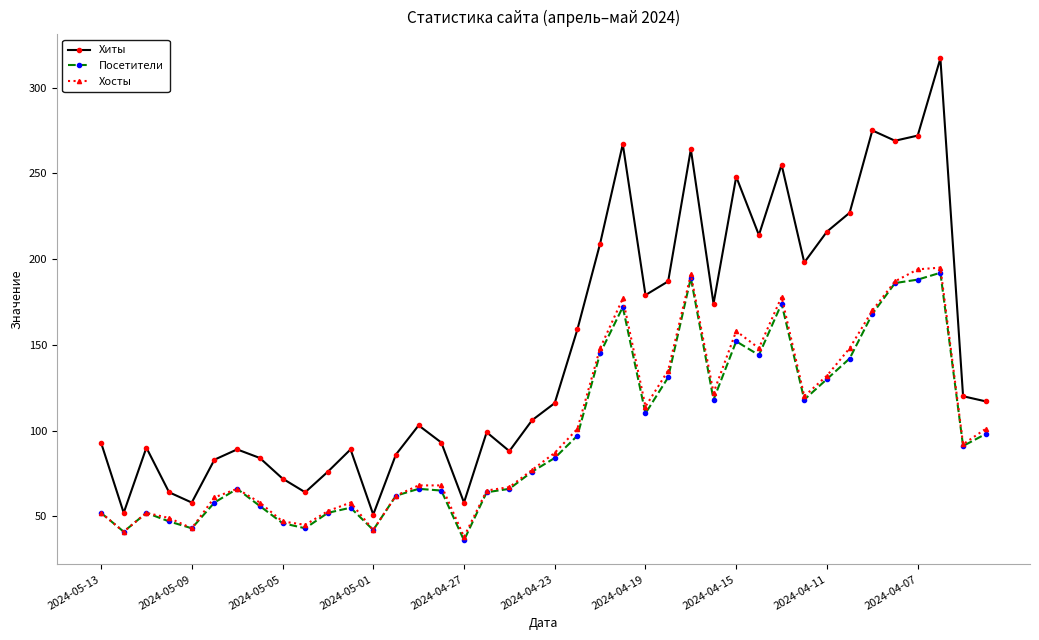

What is the value of the Хосты point at the 11th from the left?

53